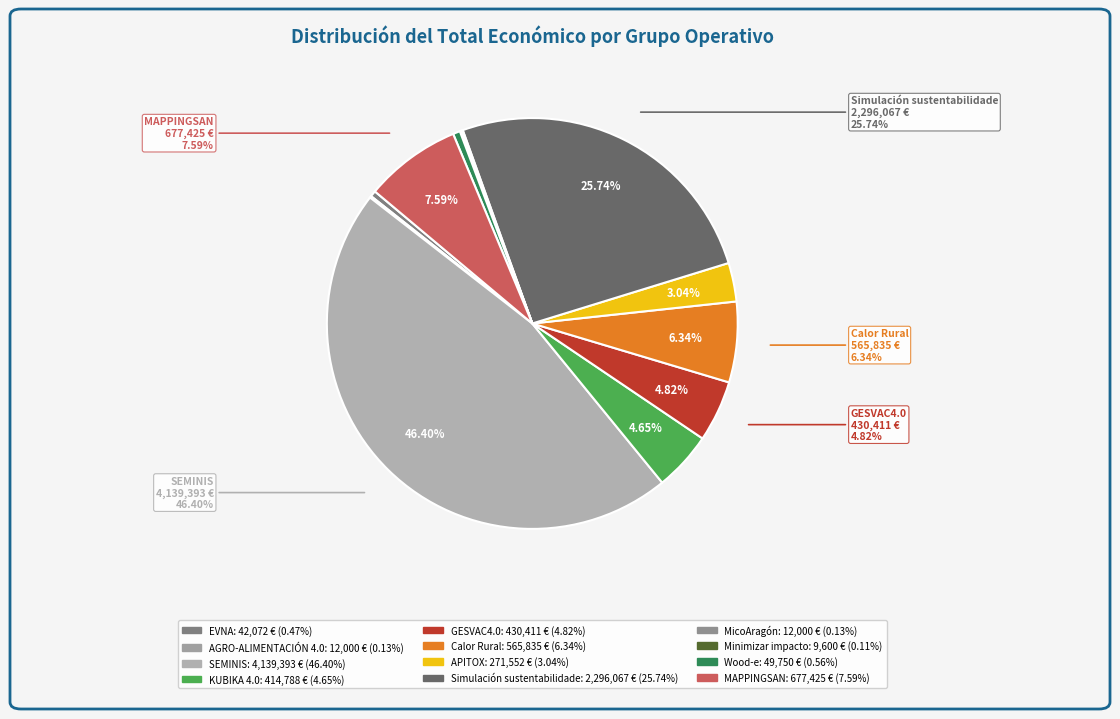

The APITOX slice represents 3% of the pie. True or false?

True